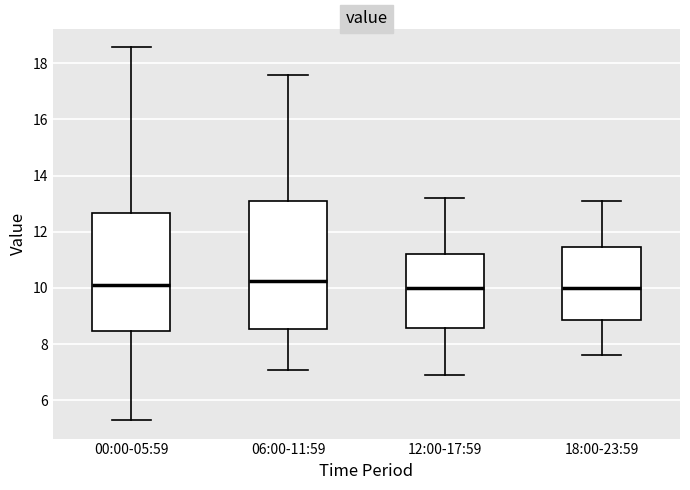

Where does the median line of the box for 18:00-23:59 sit on the y-axis? The values are not printed on the chart, so give them approximately, as read against the axis.

10.0